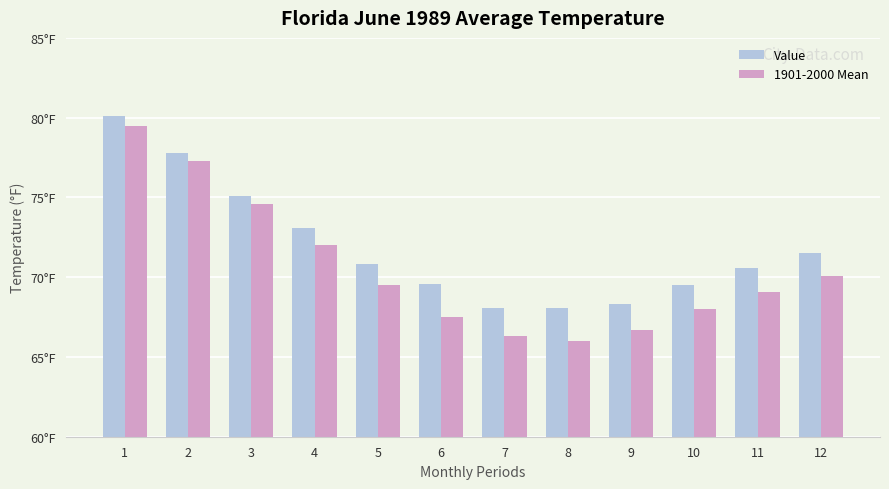

What is the approximate value of Value at 6?

69.6